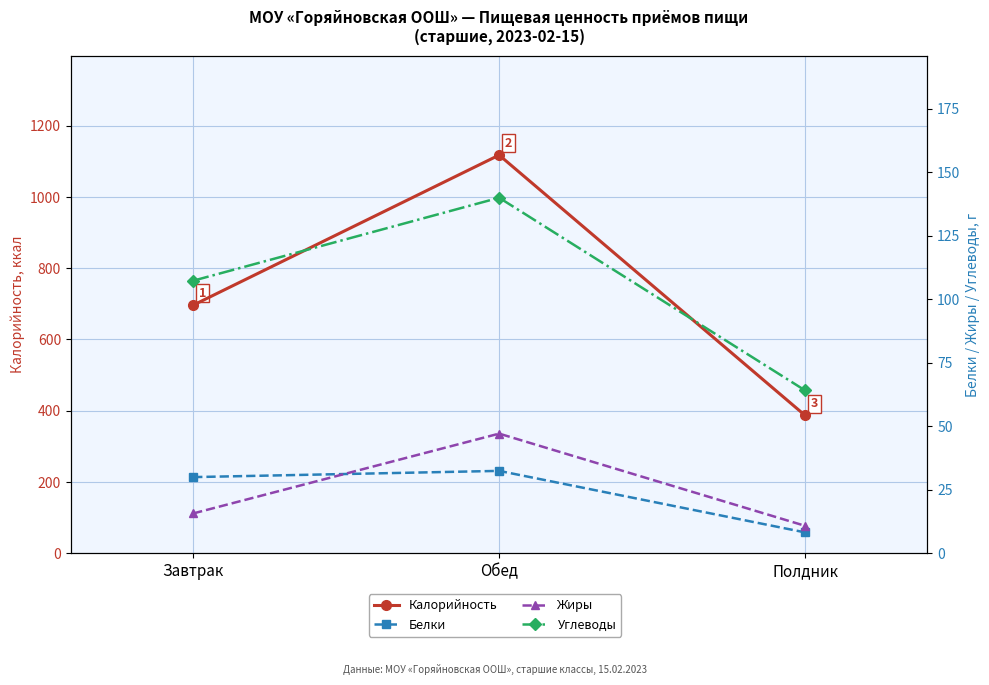

Which series has the largest total across all categories?

Калорийность